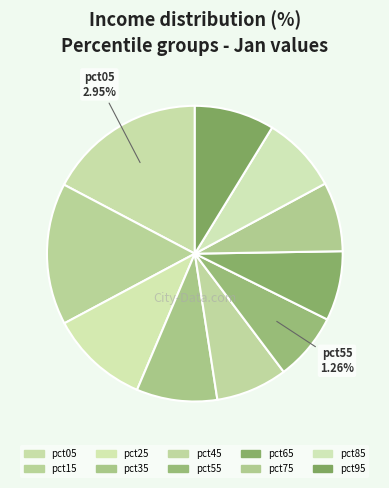

Is pct85 the majority of the pie?

No